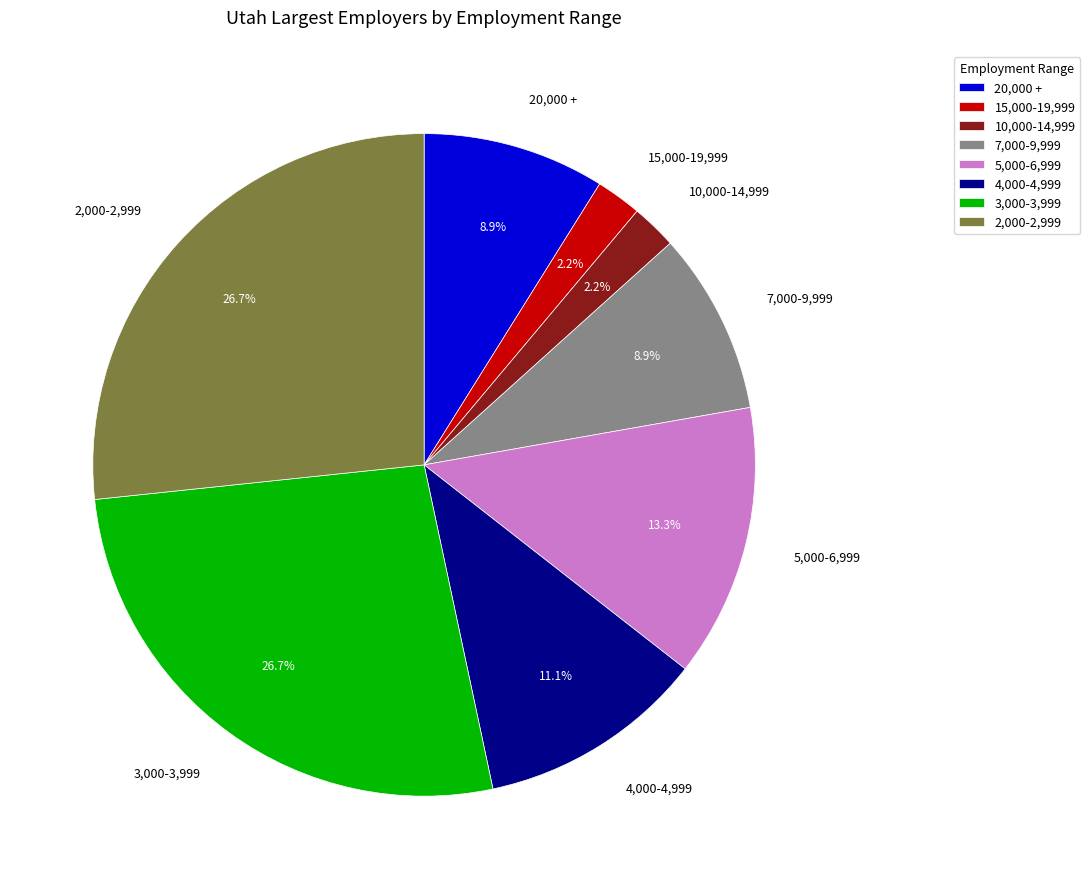

Does 3,000-3,999 represent more than half of the total?

No